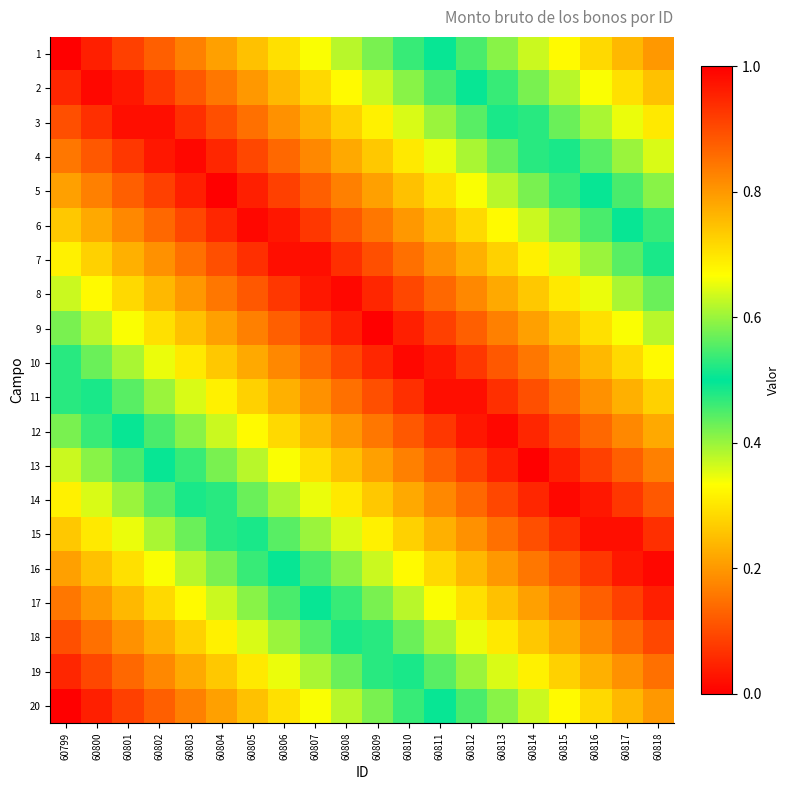

Reading left to right, list all the values displayed in this chart.

1: 60799=0.0	60800=0.0	60801=0.1	60802=0.1	60803=0.2	60804=0.2	60805=0.3	60806=0.3	60807=0.3	60808=0.4	60809=0.4	60810=0.5	60811=0.5	60812=0.5	60813=0.6	60814=0.6	60815=0.7	60816=0.7	60817=0.8	60818=0.8
2: 60799=0.1	60800=0.0	60801=0.0	60802=0.1	60803=0.1	60804=0.2	60805=0.2	60806=0.2	60807=0.3	60808=0.3	60809=0.4	60810=0.4	60811=0.5	60812=0.5	60813=0.5	60814=0.6	60815=0.6	60816=0.7	60817=0.7	60818=0.7
3: 60799=0.1	60800=0.1	60801=0.0	60802=0.0	60803=0.1	60804=0.1	60805=0.1	60806=0.2	60807=0.2	60808=0.3	60809=0.3	60810=0.4	60811=0.4	60812=0.4	60813=0.5	60814=0.5	60815=0.6	60816=0.6	60817=0.7	60818=0.7
4: 60799=0.2	60800=0.1	60801=0.1	60802=0.0	60803=0.0	60804=0.1	60805=0.1	60806=0.1	60807=0.2	60808=0.2	60809=0.3	60810=0.3	60811=0.3	60812=0.4	60813=0.4	60814=0.5	60815=0.5	60816=0.6	60817=0.6	60818=0.6
5: 60799=0.2	60800=0.2	60801=0.1	60802=0.1	60803=0.0	60804=0.0	60805=0.0	60806=0.1	60807=0.1	60808=0.2	60809=0.2	60810=0.3	60811=0.3	60812=0.3	60813=0.4	60814=0.4	60815=0.5	60816=0.5	60817=0.5	60818=0.6
6: 60799=0.3	60800=0.2	60801=0.2	60802=0.1	60803=0.1	60804=0.1	60805=0.0	60806=0.0	60807=0.1	60808=0.1	60809=0.2	60810=0.2	60811=0.2	60812=0.3	60813=0.3	60814=0.4	60815=0.4	60816=0.5	60817=0.5	60818=0.5
7: 60799=0.3	60800=0.3	60801=0.2	60802=0.2	60803=0.1	60804=0.1	60805=0.1	60806=0.0	60807=0.0	60808=0.1	60809=0.1	60810=0.1	60811=0.2	60812=0.2	60813=0.3	60814=0.3	60815=0.4	60816=0.4	60817=0.4	60818=0.5
8: 60799=0.4	60800=0.3	60801=0.3	60802=0.2	60803=0.2	60804=0.2	60805=0.1	60806=0.1	60807=0.0	60808=0.0	60809=0.1	60810=0.1	60811=0.1	60812=0.2	60813=0.2	60814=0.3	60815=0.3	60816=0.3	60817=0.4	60818=0.4
9: 60799=0.4	60800=0.4	60801=0.3	60802=0.3	60803=0.3	60804=0.2	60805=0.2	60806=0.1	60807=0.1	60808=0.0	60809=0.0	60810=0.0	60811=0.1	60812=0.1	60813=0.2	60814=0.2	60815=0.3	60816=0.3	60817=0.3	60818=0.4
10: 60799=0.5	60800=0.4	60801=0.4	60802=0.3	60803=0.3	60804=0.3	60805=0.2	60806=0.2	60807=0.1	60808=0.1	60809=0.1	60810=0.0	60811=0.0	60812=0.1	60813=0.1	60814=0.2	60815=0.2	60816=0.2	60817=0.3	60818=0.3
11: 60799=0.5	60800=0.5	60801=0.4	60802=0.4	60803=0.4	60804=0.3	60805=0.3	60806=0.2	60807=0.2	60808=0.1	60809=0.1	60810=0.1	60811=0.0	60812=0.0	60813=0.1	60814=0.1	60815=0.1	60816=0.2	60817=0.2	60818=0.3
12: 60799=0.6	60800=0.5	60801=0.5	60802=0.5	60803=0.4	60804=0.4	60805=0.3	60806=0.3	60807=0.2	60808=0.2	60809=0.2	60810=0.1	60811=0.1	60812=0.0	60813=0.0	60814=0.1	60815=0.1	60816=0.1	60817=0.2	60818=0.2
13: 60799=0.6	60800=0.6	60801=0.5	60802=0.5	60803=0.5	60804=0.4	60805=0.4	60806=0.3	60807=0.3	60808=0.3	60809=0.2	60810=0.2	60811=0.1	60812=0.1	60813=0.0	60814=0.0	60815=0.0	60816=0.1	60817=0.1	60818=0.2
14: 60799=0.7	60800=0.6	60801=0.6	60802=0.6	60803=0.5	60804=0.5	60805=0.4	60806=0.4	60807=0.3	60808=0.3	60809=0.3	60810=0.2	60811=0.2	60812=0.1	60813=0.1	60814=0.1	60815=0.0	60816=0.0	60817=0.1	60818=0.1
15: 60799=0.7	60800=0.7	60801=0.7	60802=0.6	60803=0.6	60804=0.5	60805=0.5	60806=0.4	60807=0.4	60808=0.4	60809=0.3	60810=0.3	60811=0.2	60812=0.2	60813=0.1	60814=0.1	60815=0.1	60816=0.0	60817=0.0	60818=0.1
16: 60799=0.8	60800=0.7	60801=0.7	60802=0.7	60803=0.6	60804=0.6	60805=0.5	60806=0.5	60807=0.5	60808=0.4	60809=0.4	60810=0.3	60811=0.3	60812=0.2	60813=0.2	60814=0.2	60815=0.1	60816=0.1	60817=0.0	60818=0.0
17: 60799=0.8	60800=0.8	60801=0.8	60802=0.7	60803=0.7	60804=0.6	60805=0.6	60806=0.5	60807=0.5	60808=0.5	60809=0.4	60810=0.4	60811=0.3	60812=0.3	60813=0.3	60814=0.2	60815=0.2	60816=0.1	60817=0.1	60818=0.0
18: 60799=0.9	60800=0.9	60801=0.8	60802=0.8	60803=0.7	60804=0.7	60805=0.6	60806=0.6	60807=0.6	60808=0.5	60809=0.5	60810=0.4	60811=0.4	60812=0.3	60813=0.3	60814=0.3	60815=0.2	60816=0.2	60817=0.1	60818=0.1
19: 60799=0.9	60800=0.9	60801=0.9	60802=0.8	60803=0.8	60804=0.7	60805=0.7	60806=0.7	60807=0.6	60808=0.6	60809=0.5	60810=0.5	60811=0.4	60812=0.4	60813=0.4	60814=0.3	60815=0.3	60816=0.2	60817=0.2	60818=0.1
20: 60799=1.0	60800=1.0	60801=0.9	60802=0.9	60803=0.8	60804=0.8	60805=0.7	60806=0.7	60807=0.7	60808=0.6	60809=0.6	60810=0.5	60811=0.5	60812=0.5	60813=0.4	60814=0.4	60815=0.3	60816=0.3	60817=0.2	60818=0.2